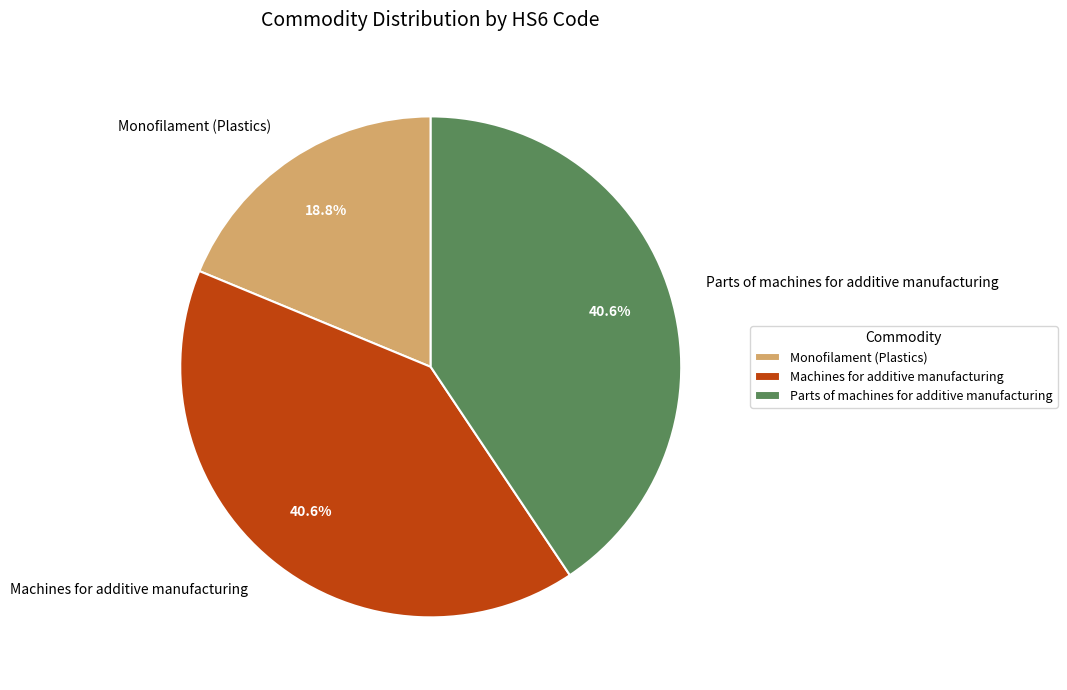

How many segments does this pie chart have?

3